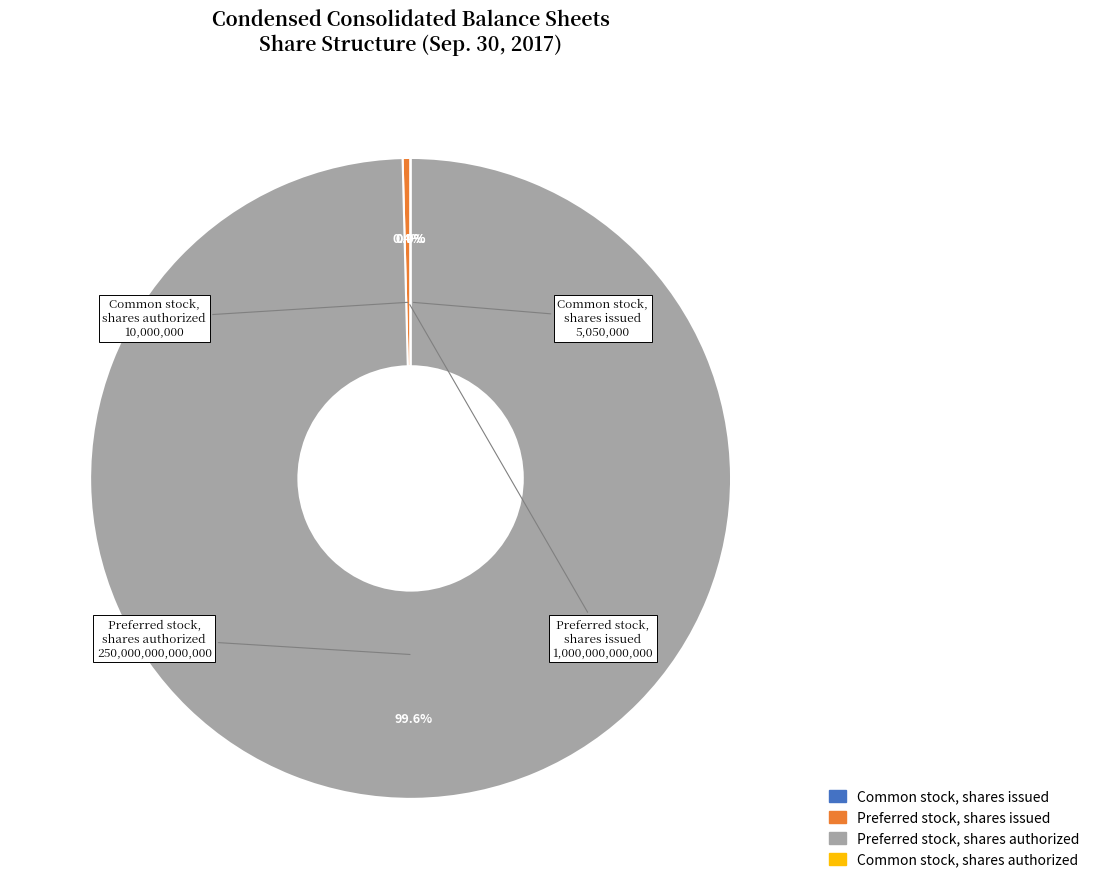

Which slice is the largest?

Preferred stock, shares authorized